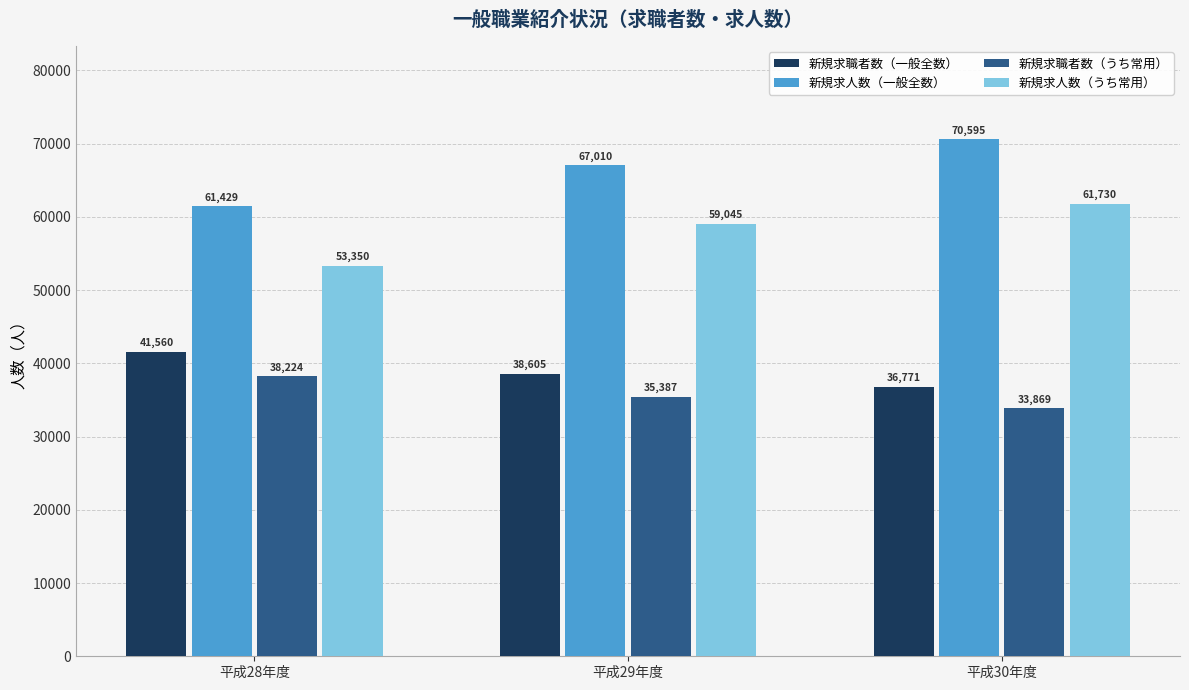

What is the spread (max minus min) of values at 平成29年度?

31623